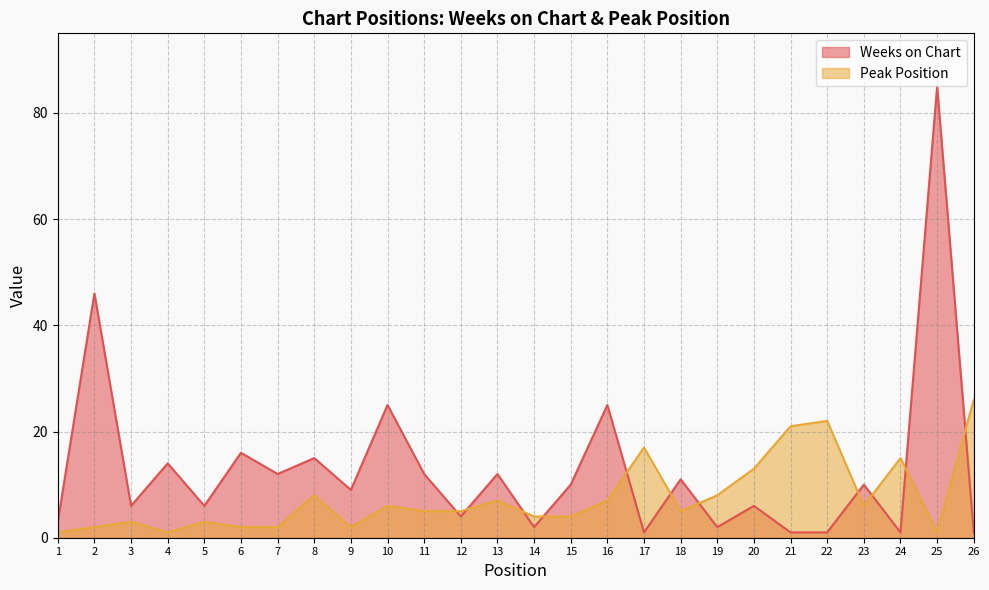

True or false: Weeks on Chart has more than 1 interior local peaks.

True